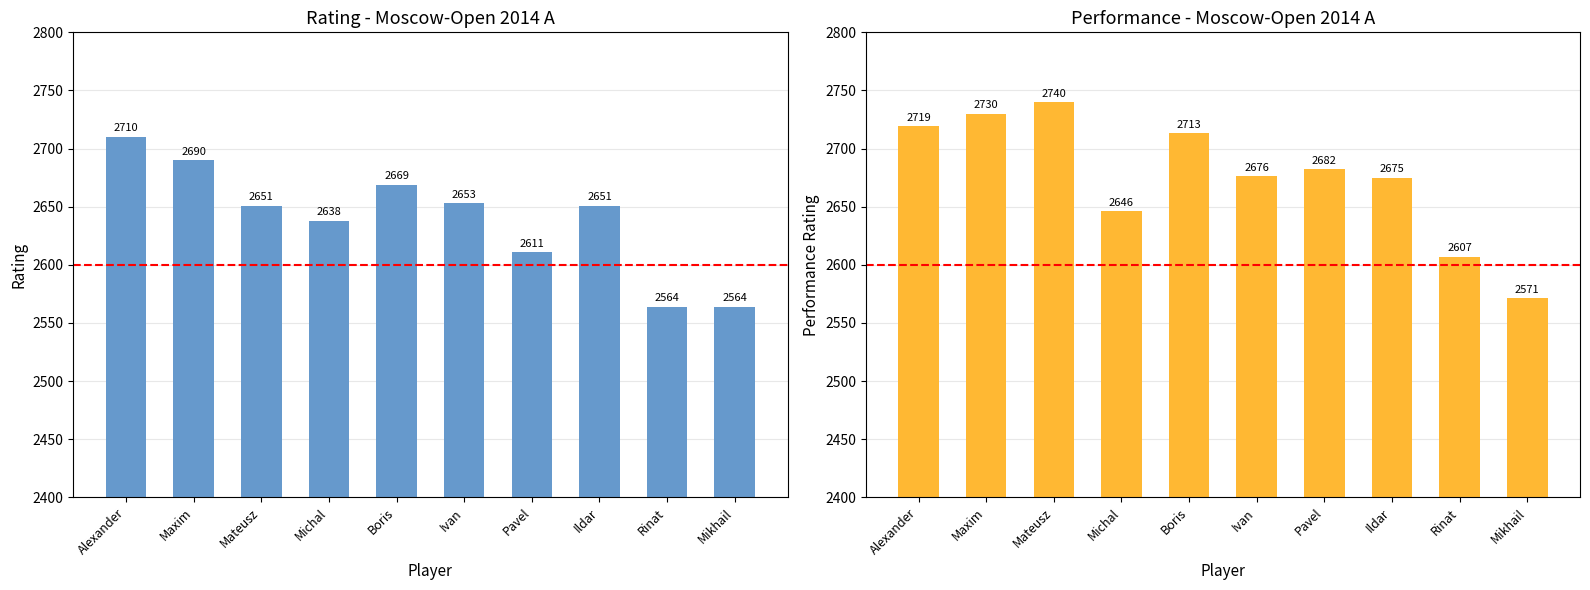

What is the spread (max minus min) of values at Mikhail?

7